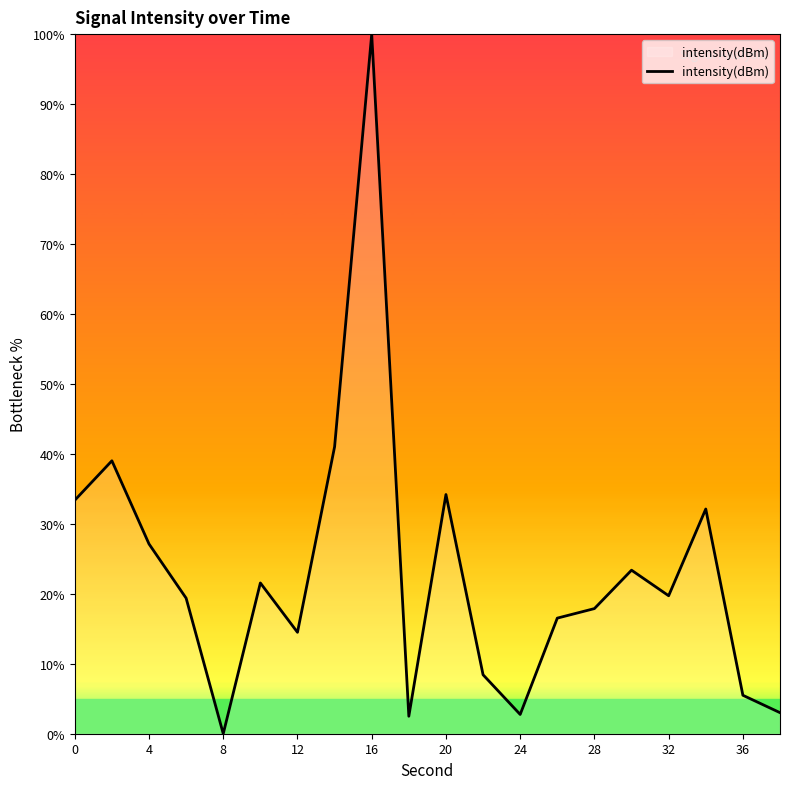

Count the number of data series in this chart.

1